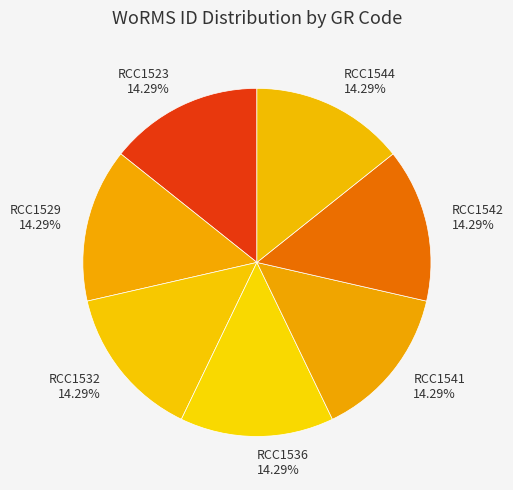

Is it true that RCC1536 is 14% of the pie?

True